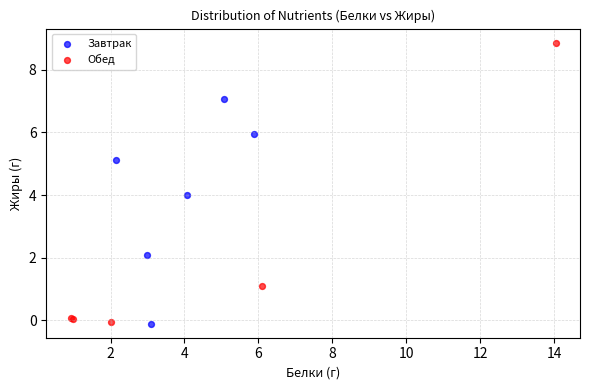

Which series has the largest Y range (max minus min)?

Обед